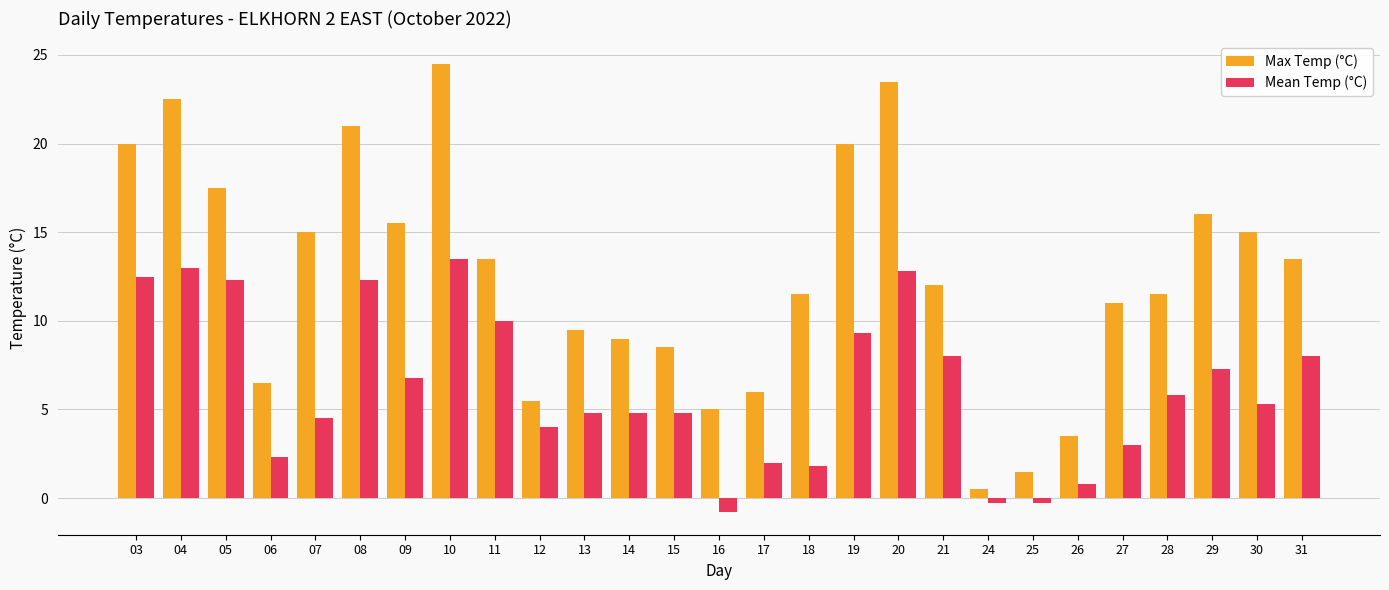

Which series has the widest spread of values?

Max Temp (°C)